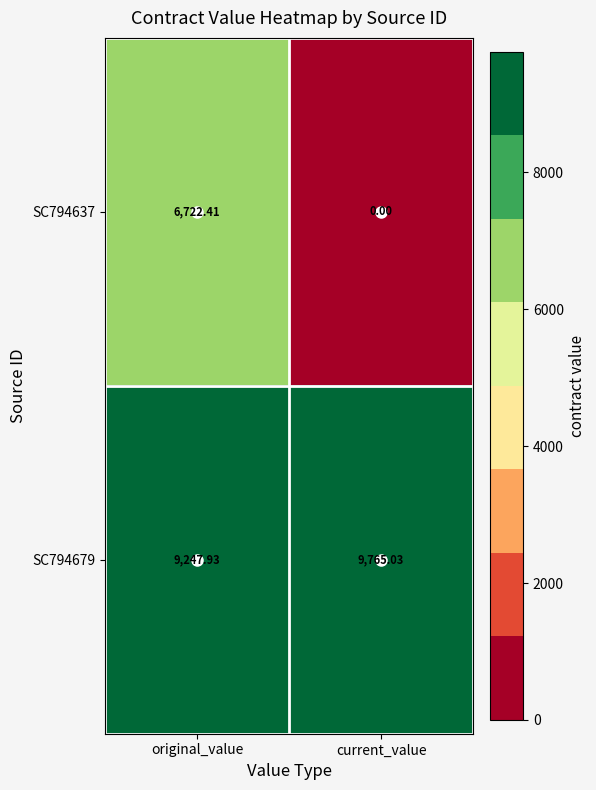

List the labels in order of SC794679 value, smallest first.

original_value, current_value